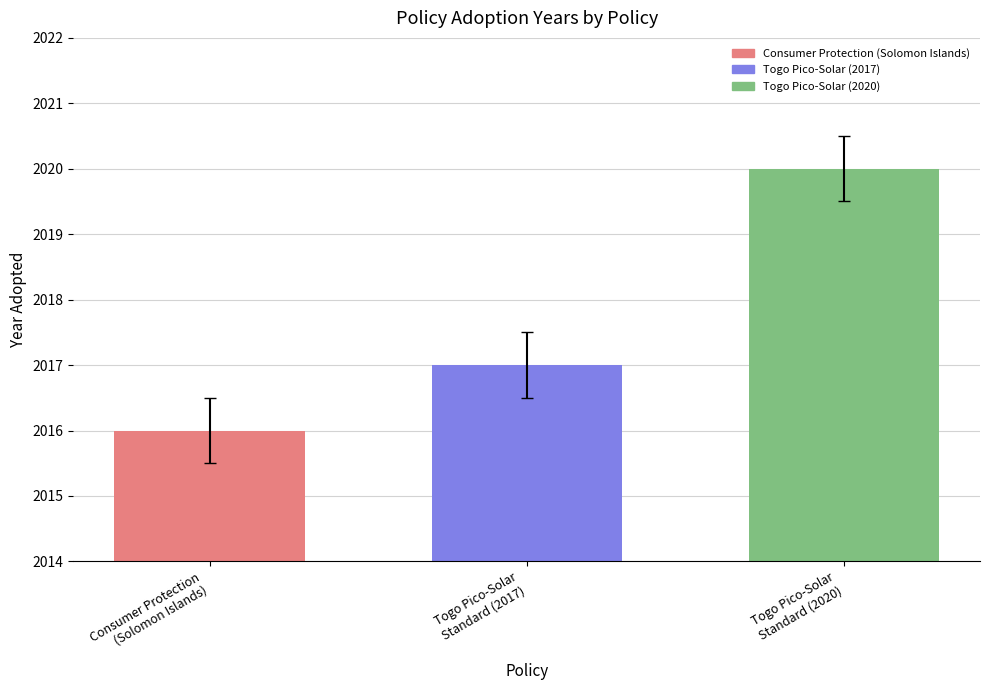

What is the label of the 1st bar from the left?

Consumer Protection
(Solomon Islands)